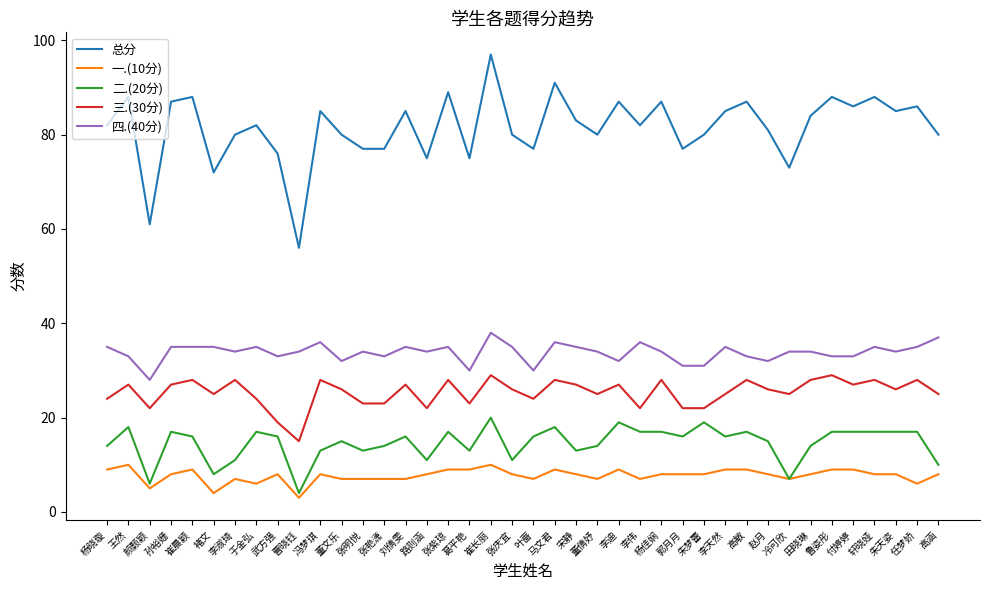

Which series has the largest range (max minus min)?

总分